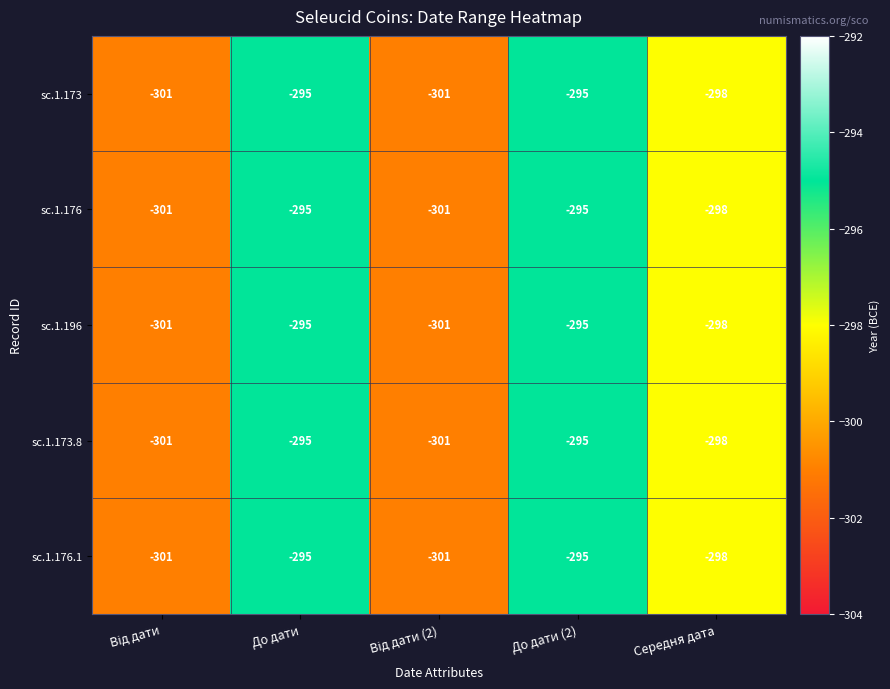

What is the maximum value for sc.1.173?

-295